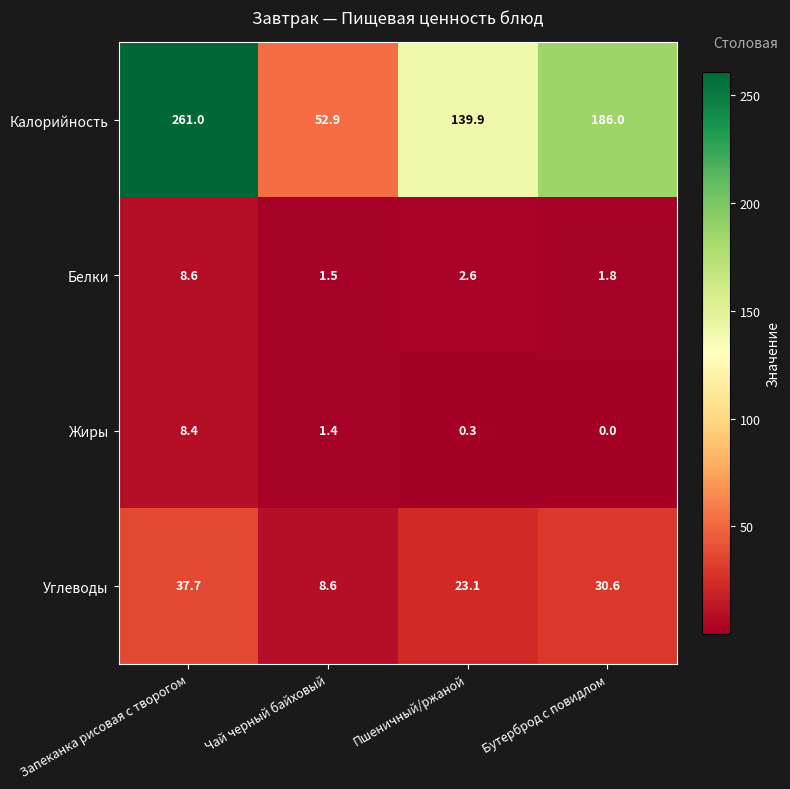

What is the greatest value displayed?

261.0